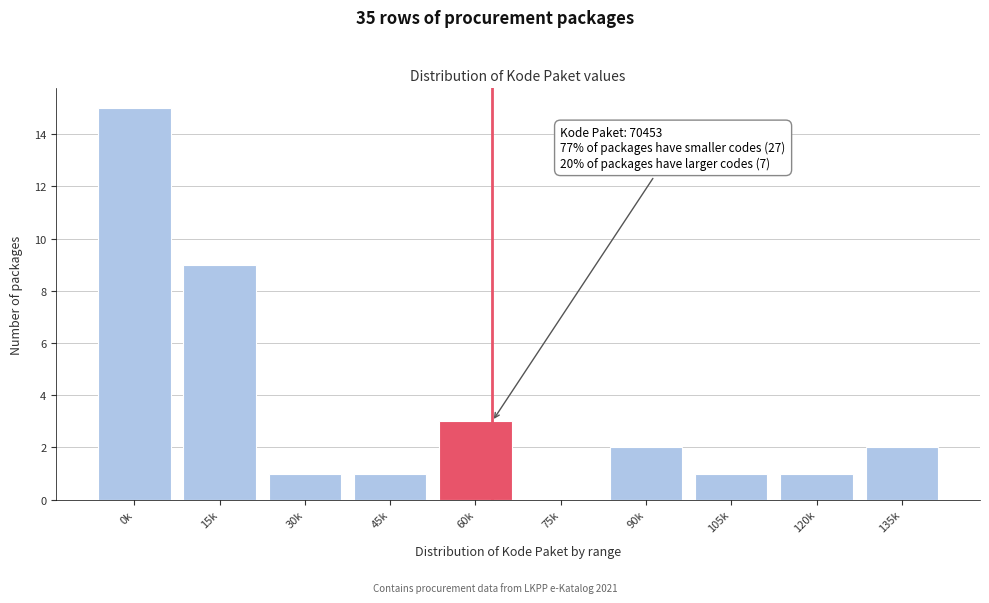

Reading left to right, list all the values displayed in this chart.

0k=15	15k=9	30k=1	45k=1	60k=3	75k=0	90k=2	105k=1	120k=1	135k=2